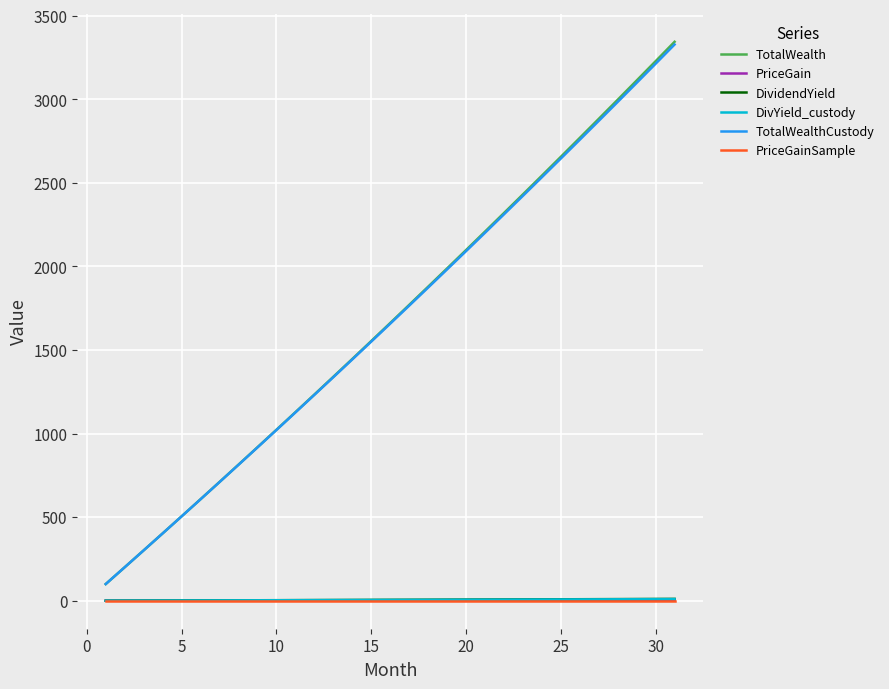

Which series has the widest spread of values?

TotalWealth